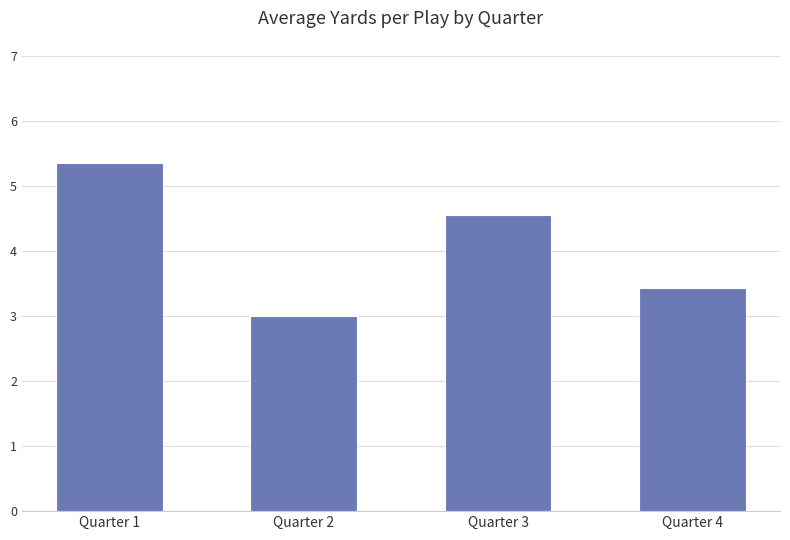

What is the sum of all values?

16.4